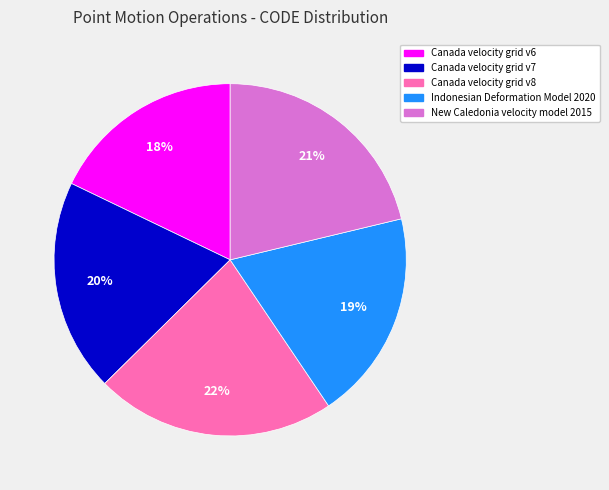

True or false: Indonesian Deformation Model 2020 accounts for 19% of the total.

True